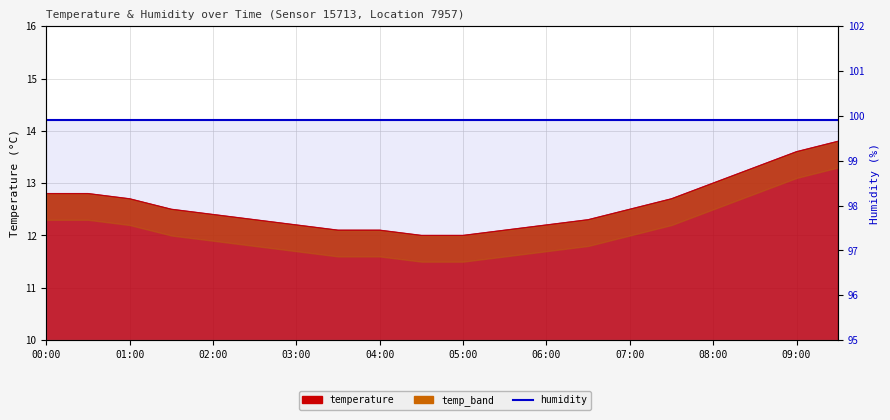

What is the difference between the maximum and minimum values?

1.8